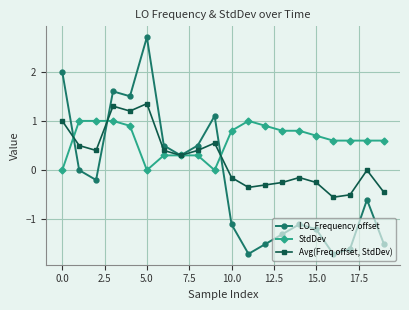

Rank the series by their maximum value, from highest to lowest.

LO_Frequency offset, Avg(Freq offset, StdDev), StdDev